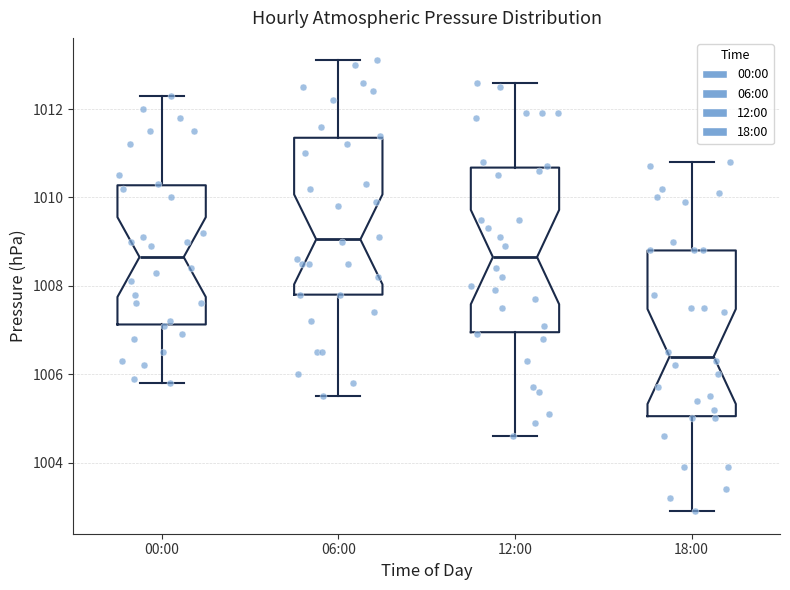

Where does the lower whisker of the box for 06:00 end on the y-axis? The values are not printed on the chart, so give them approximately, as read against the axis.

1005.6